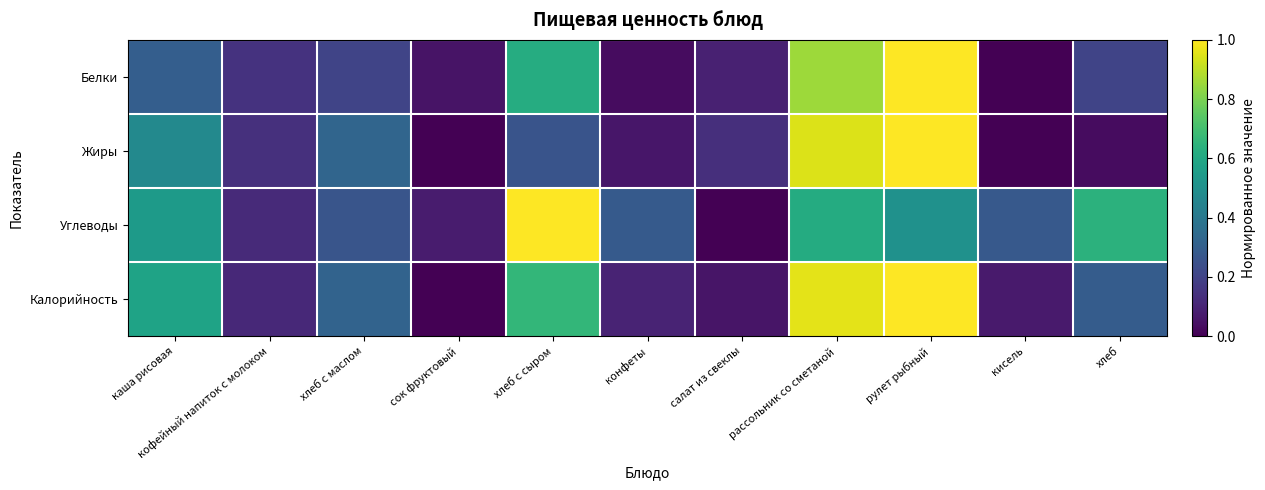

Which has a higher value, сок фруктовый or кисель?

сок фруктовый